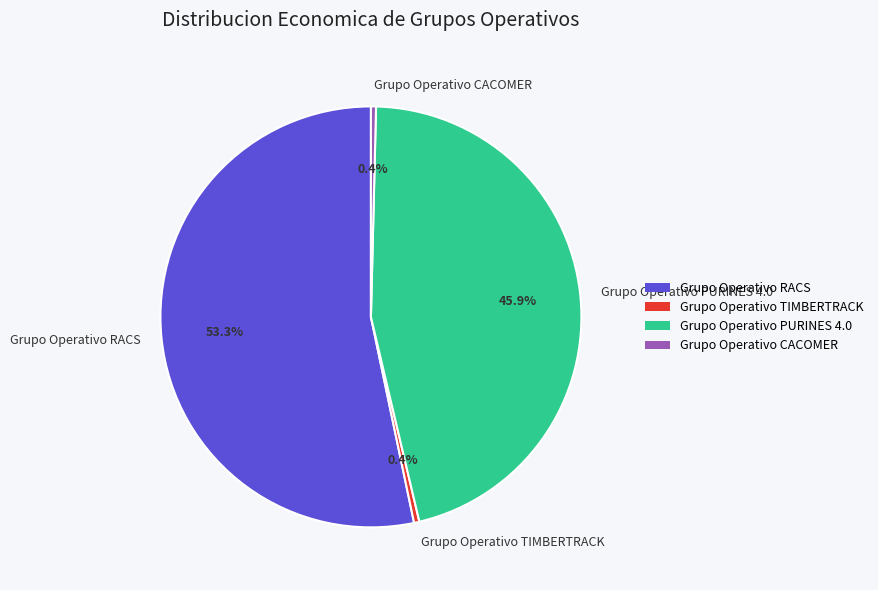

To the nearest percent, what is the average slice percentage?

25%